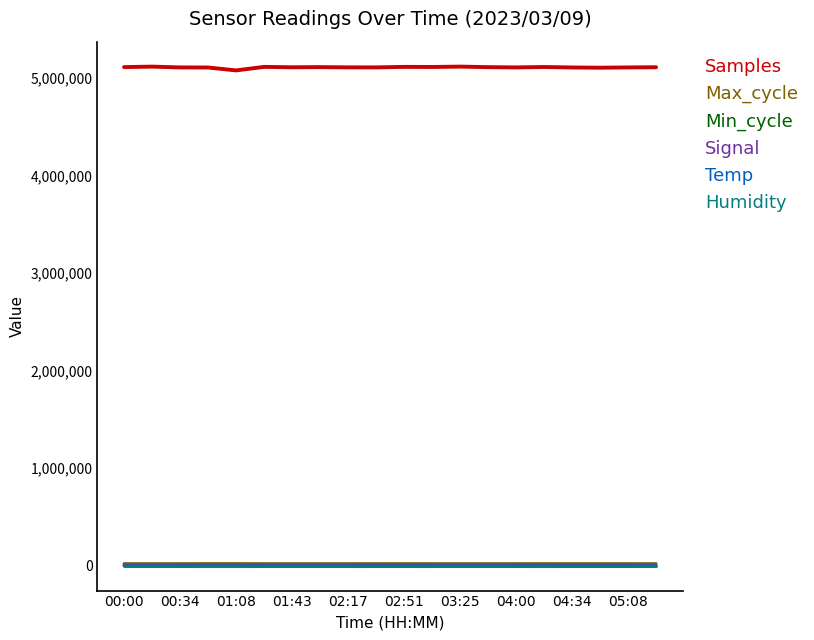

True or false: Signal and Samples cross at least once.

False